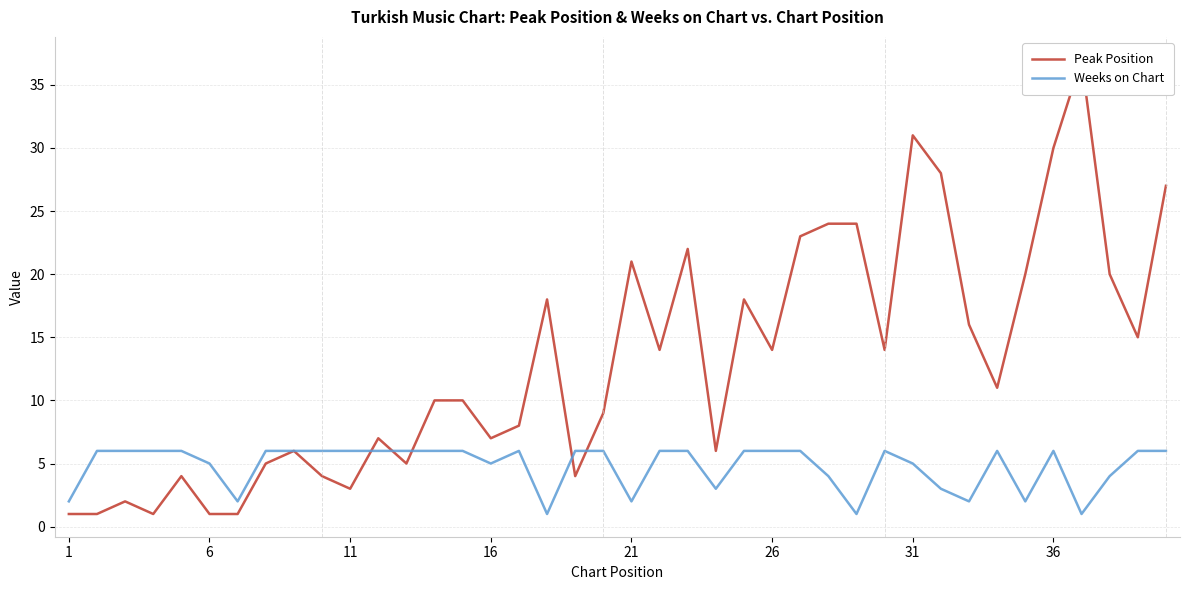

Does the chart have visible grid lines?

Yes